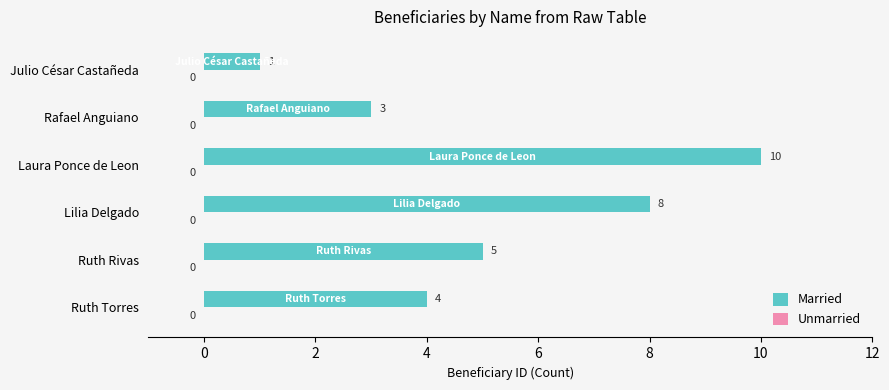

At which category does the chart reach its minimum across all series?

Julio César Castañeda